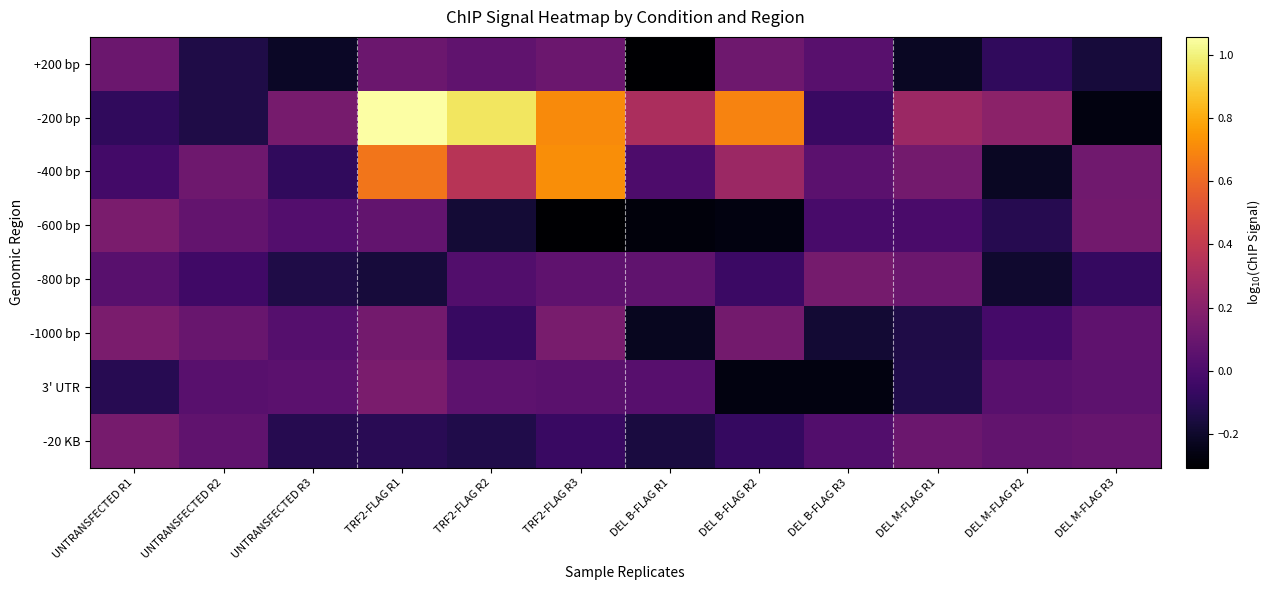

Rank the series at DEL M-FLAG R1 from highest to lowest value.

-200 bp, -400 bp, -20 KB, -800 bp, -600 bp, 3' UTR, -1000 bp, +200 bp